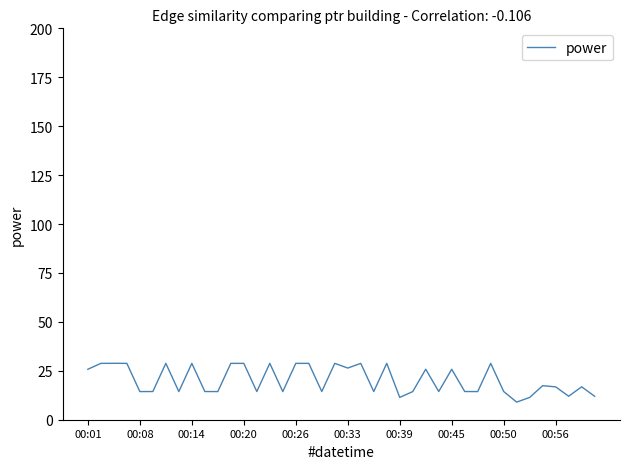

How many categories are shown in the chart?

40